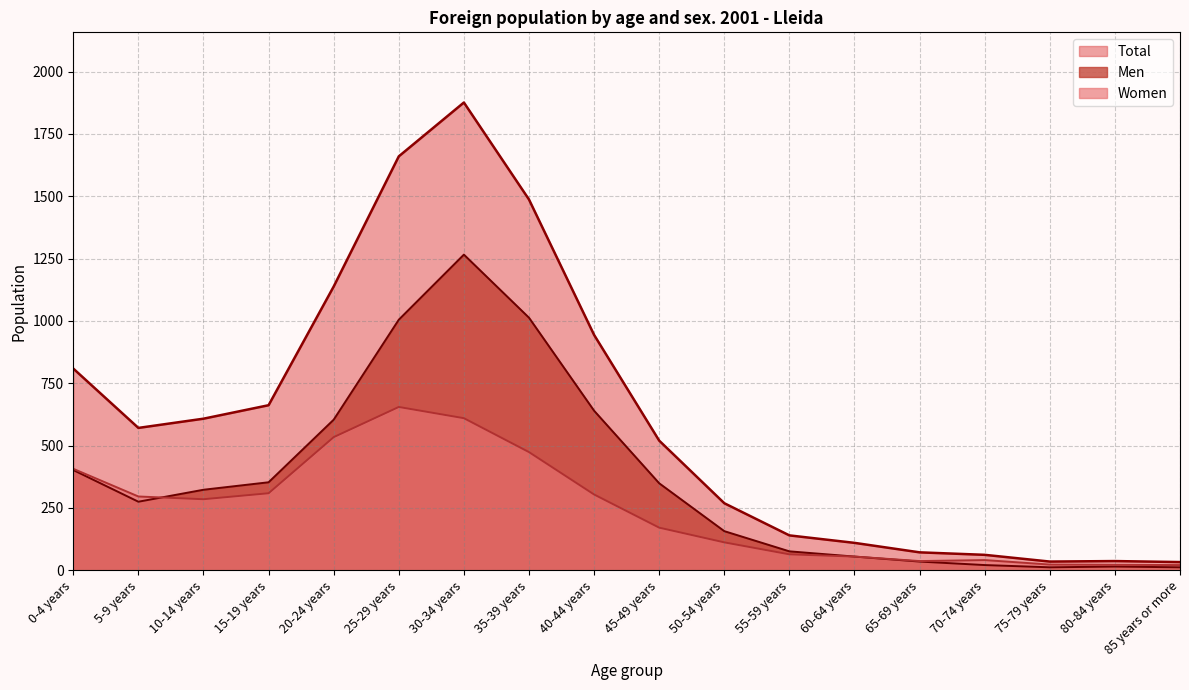

What is the total value across all series at 10-14 years?

1216